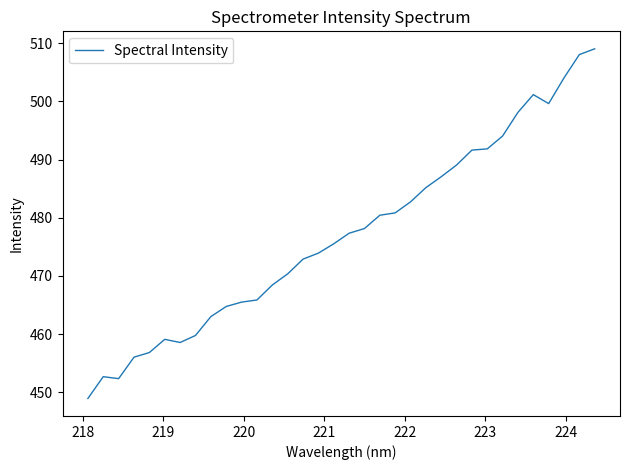

What is the greatest value displayed?

509.0